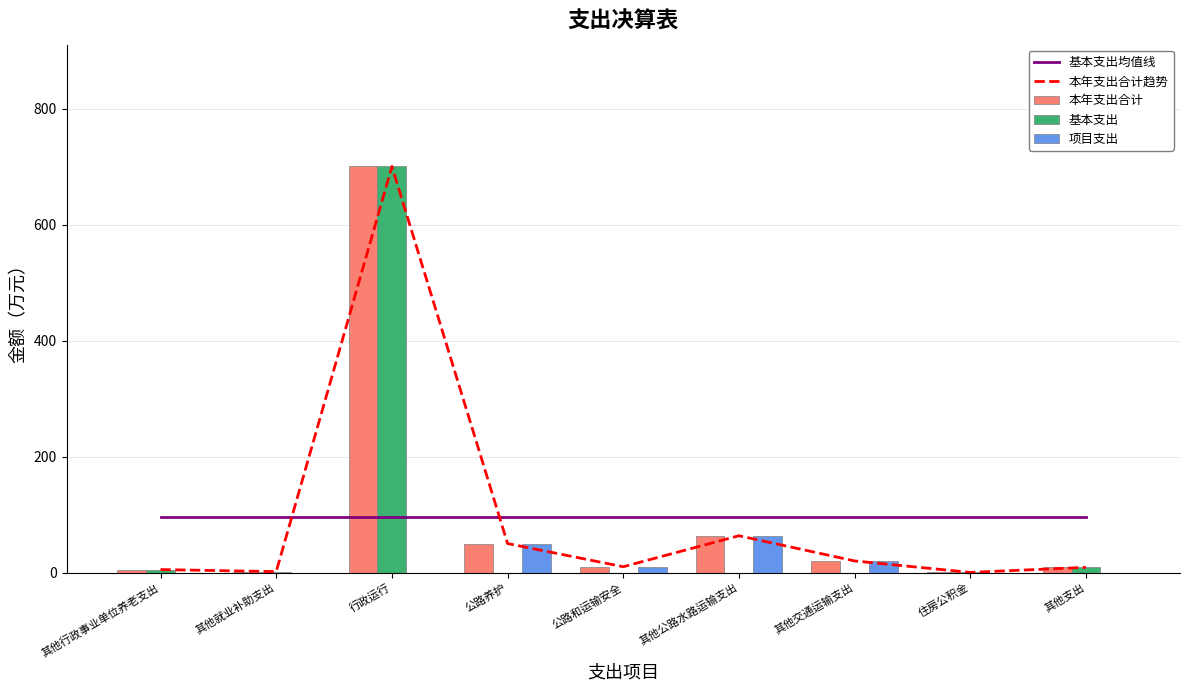

Between 其他支出 and 其他行政事业单位养老支出, which is larger?

其他支出